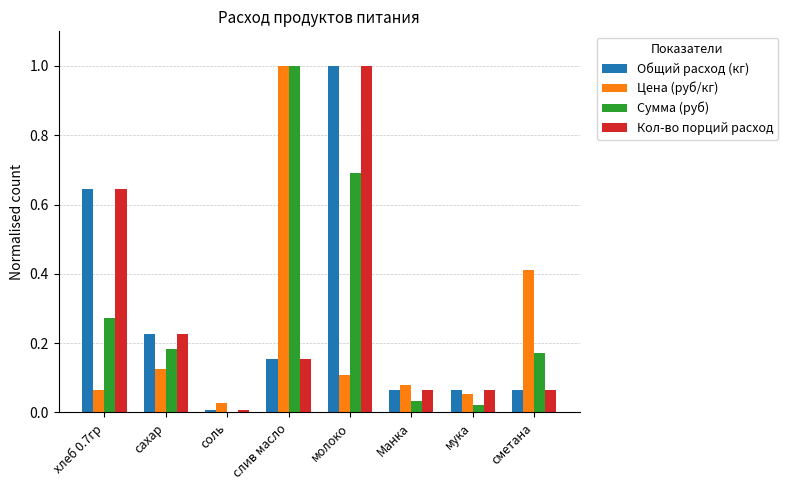

Does the chart contain stacked bars?

No